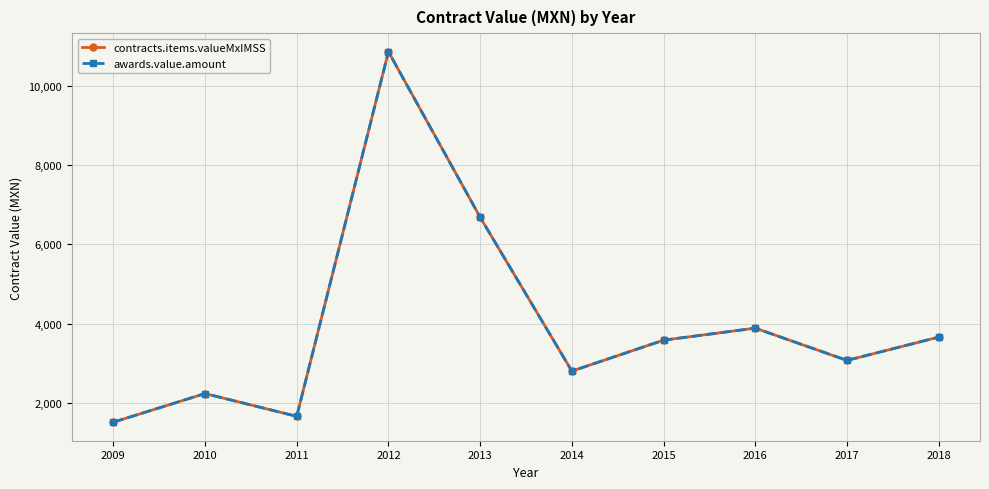

Is this an area chart (filled region under the line)?

No